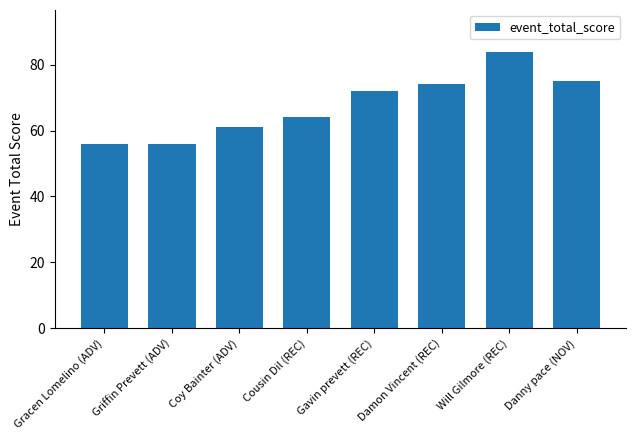

Which label corresponds to the largest value in the chart?

Will Gilmore (REC)